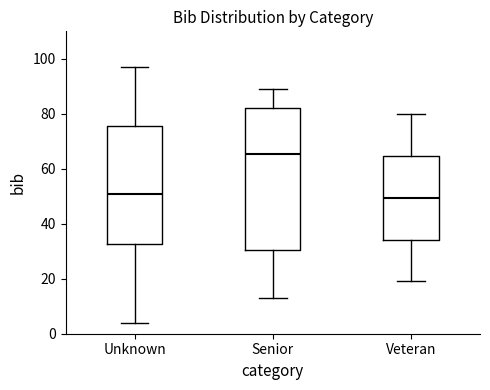

Reading left to right, transcribe this box plot: for each box, give where its median line is, the range the box spans, and where its two whiskers end, as read against the y-axis. The values are not printed on the chart, so give them approximately, as read against the axis.

Unknown: median 52, box 32 to 76, whiskers 4 to 98
Senior: median 66, box 30 to 82, whiskers 14 to 90
Veteran: median 50, box 34 to 64, whiskers 20 to 80